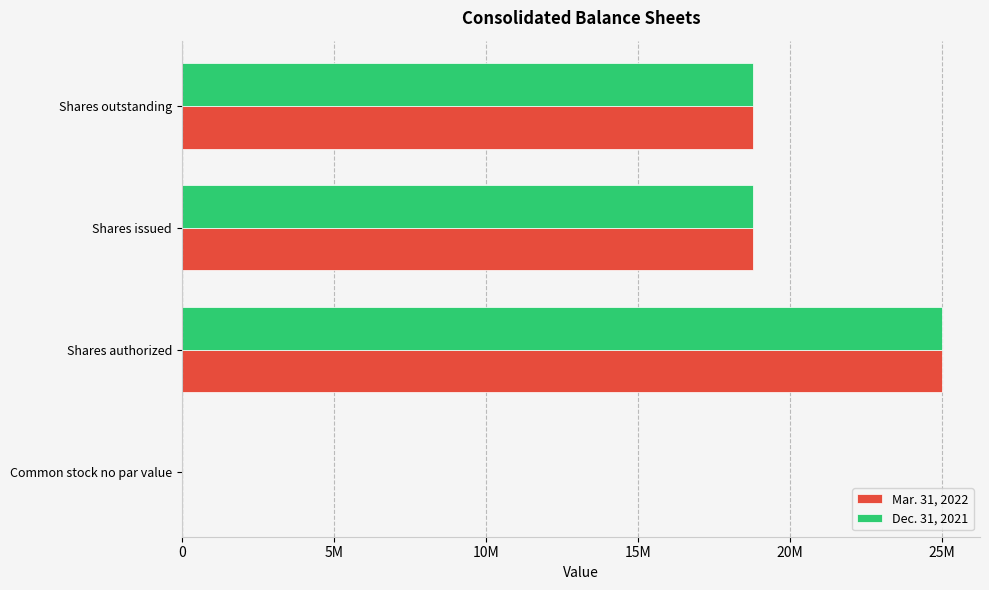

What are all the series names shown in the legend?

Mar. 31, 2022, Dec. 31, 2021